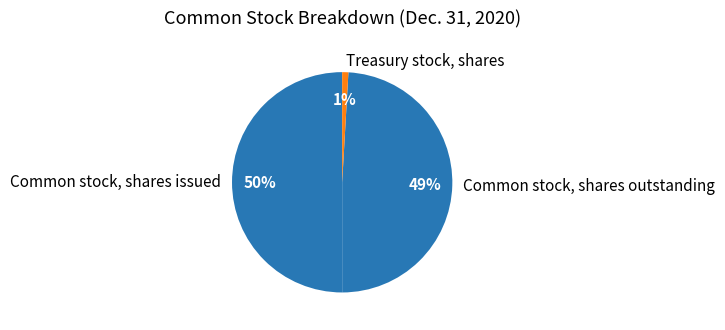

Which slice is the largest?

Common stock, shares issued